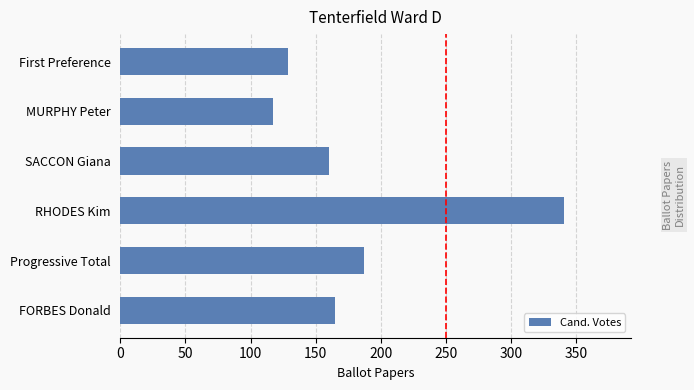

What is the ratio of the value at First Preference to the value at MURPHY Peter?

1.1